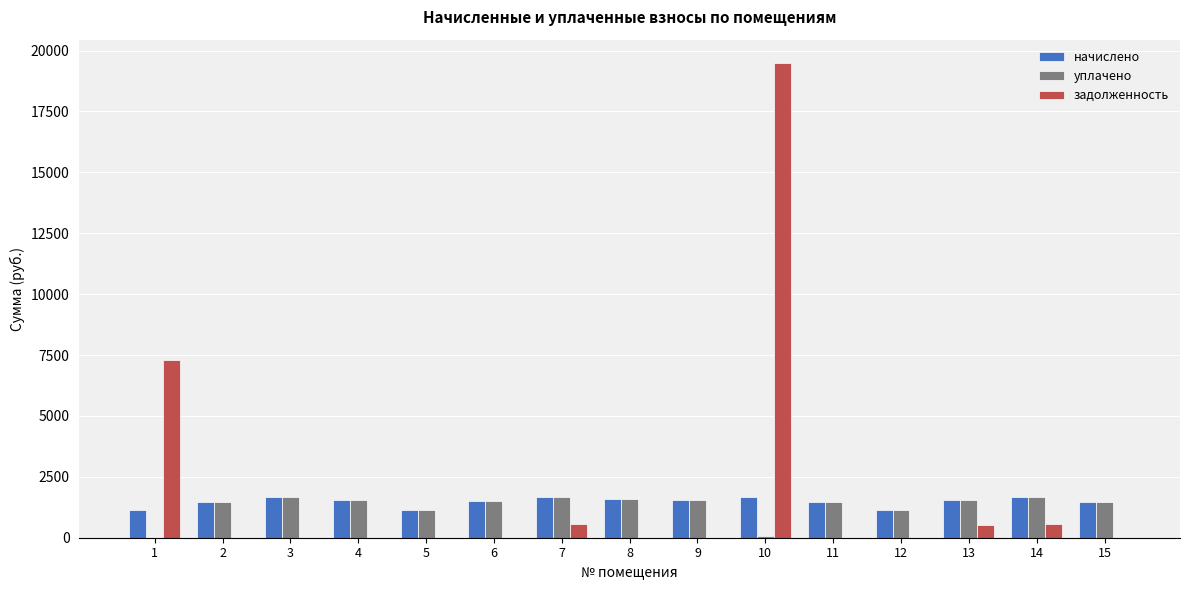

Which series has the largest range (max minus min)?

задолженность